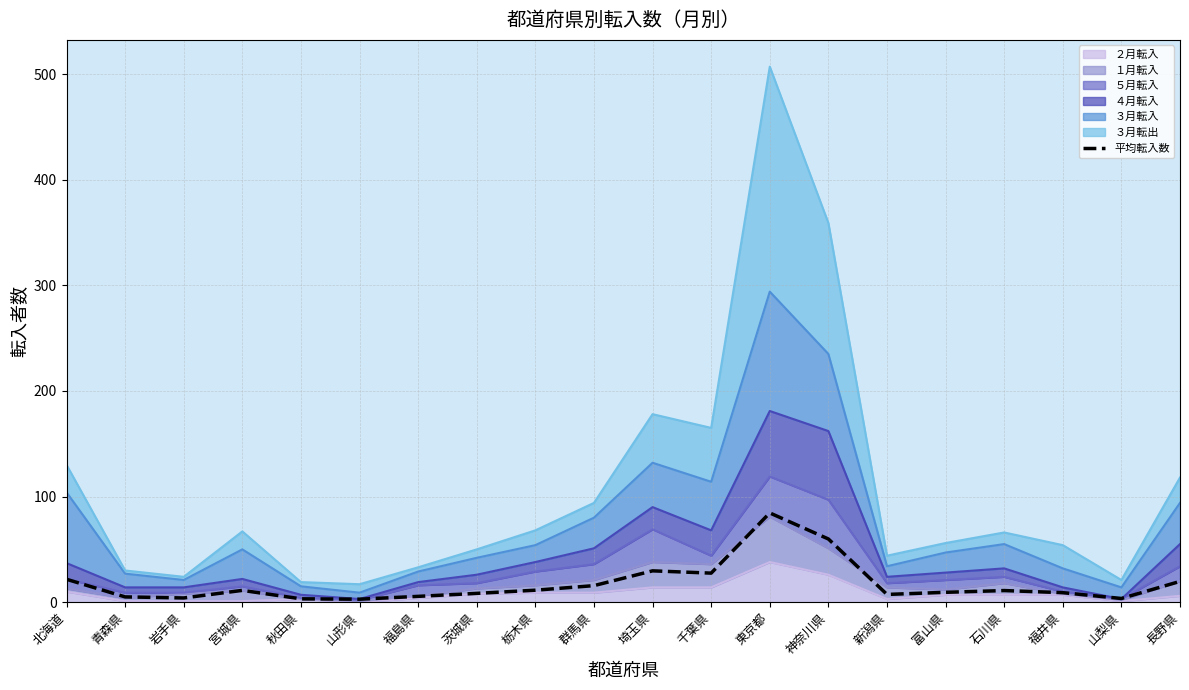

What is the maximum value shown in the chart?

84.5